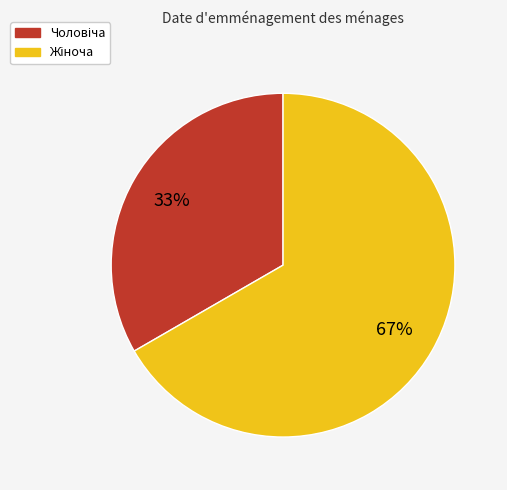

To the nearest percent, what is the average slice percentage?

50%